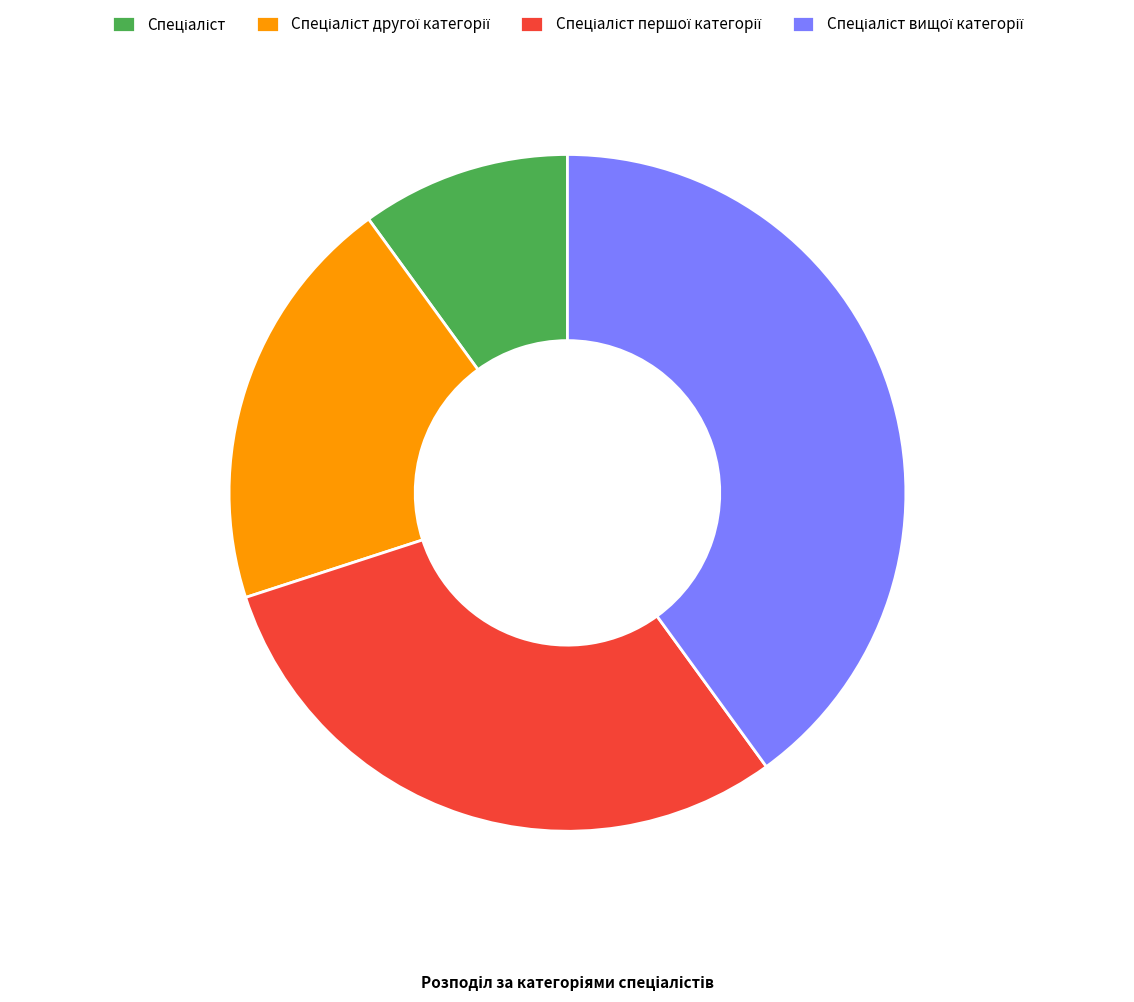

Is there any slice that represents more than half of the pie?

No